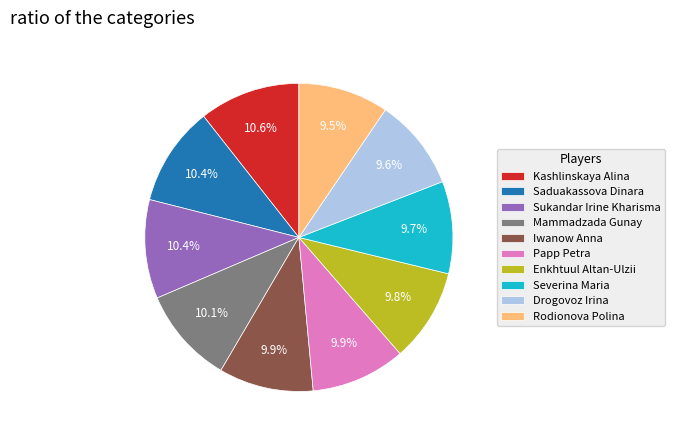

To the nearest percent, what percentage of the pie is Kashlinskaya Alina?

11%